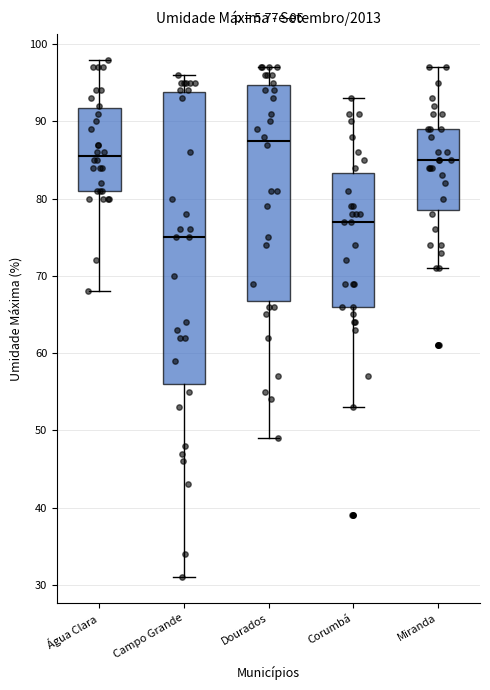

Reading left to right, transcribe this box plot: for each box, give where its median line is, the range the box spans, and where its two whiskers end, as read against the y-axis. The values are not printed on the chart, so give them approximately, as read against the axis.

Água Clara: median 86, box 81 to 92, whiskers 68 to 98
Campo Grande: median 75, box 56 to 94, whiskers 31 to 96
Dourados: median 88, box 67 to 95, whiskers 49 to 97
Corumbá: median 77, box 66 to 83, whiskers 53 to 93
Miranda: median 85, box 79 to 89, whiskers 71 to 97